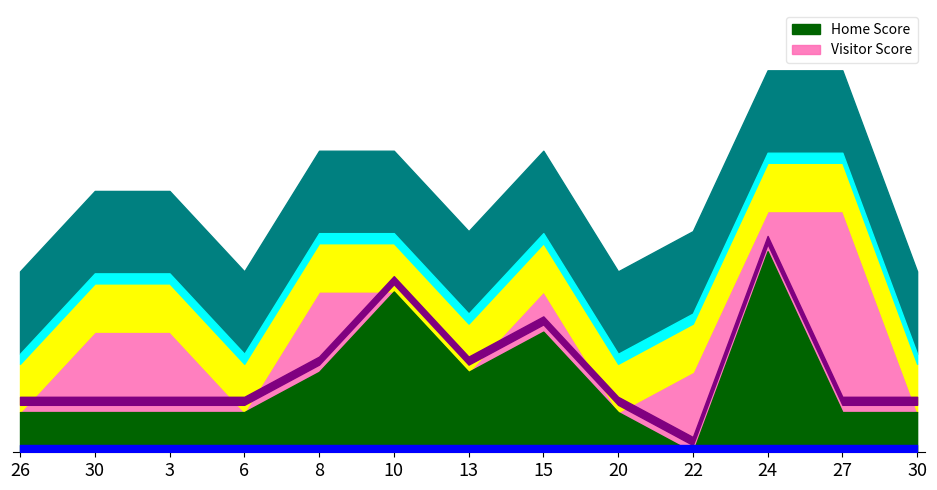

What value does the Visitor Score series have at 2020-10-08?

2